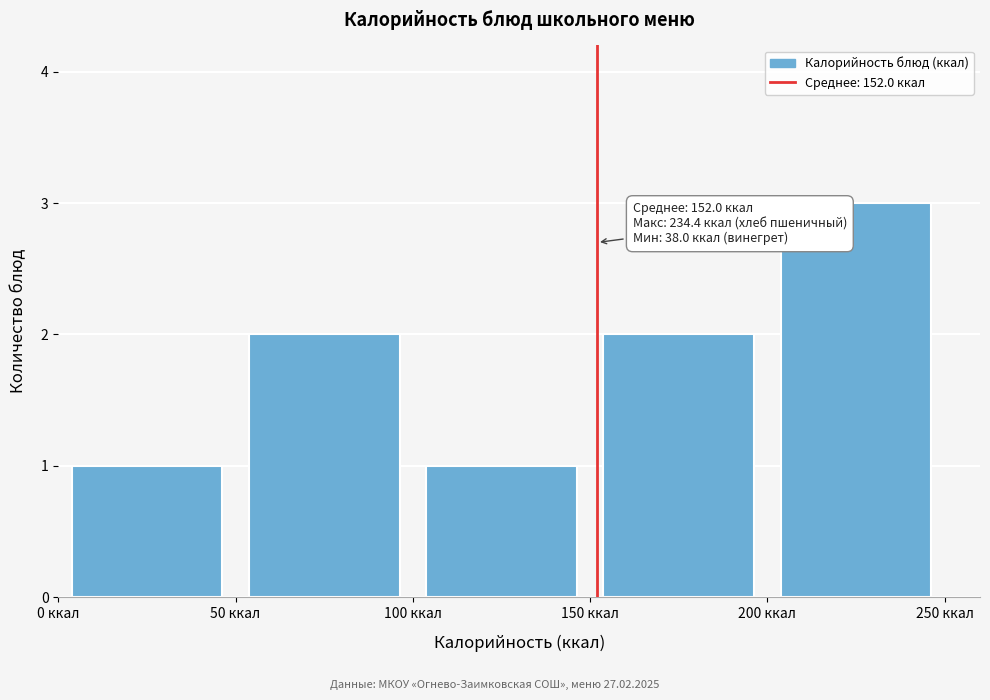

Over which range of the x-axis is the bar tallest?

200 to 250